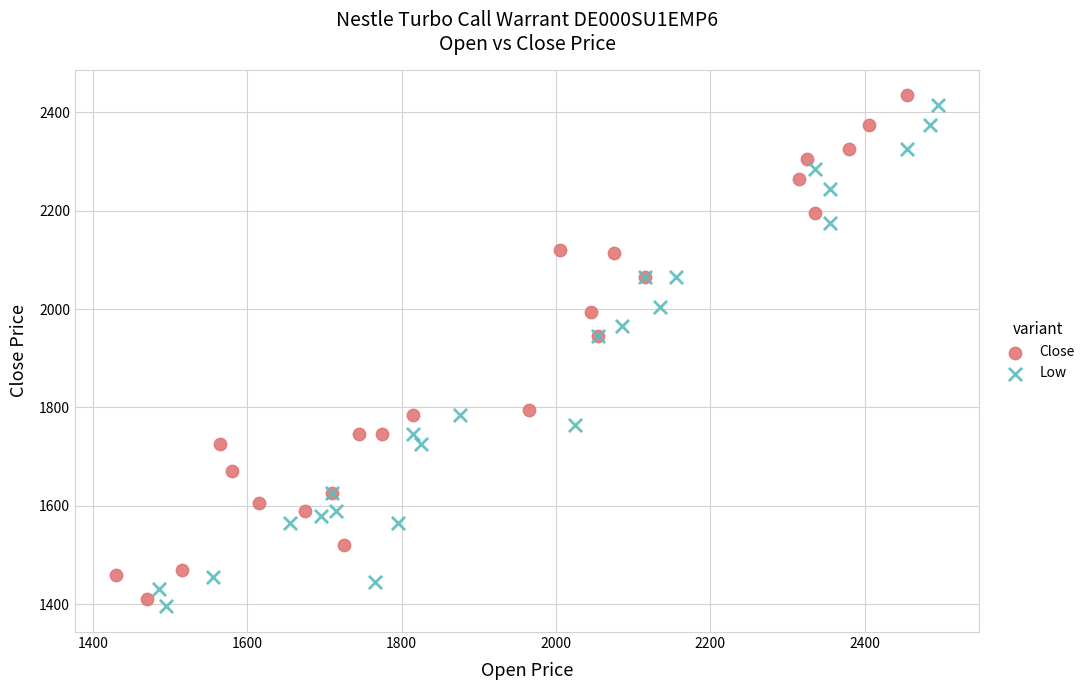

What are all the series names shown in the legend?

Close, Low